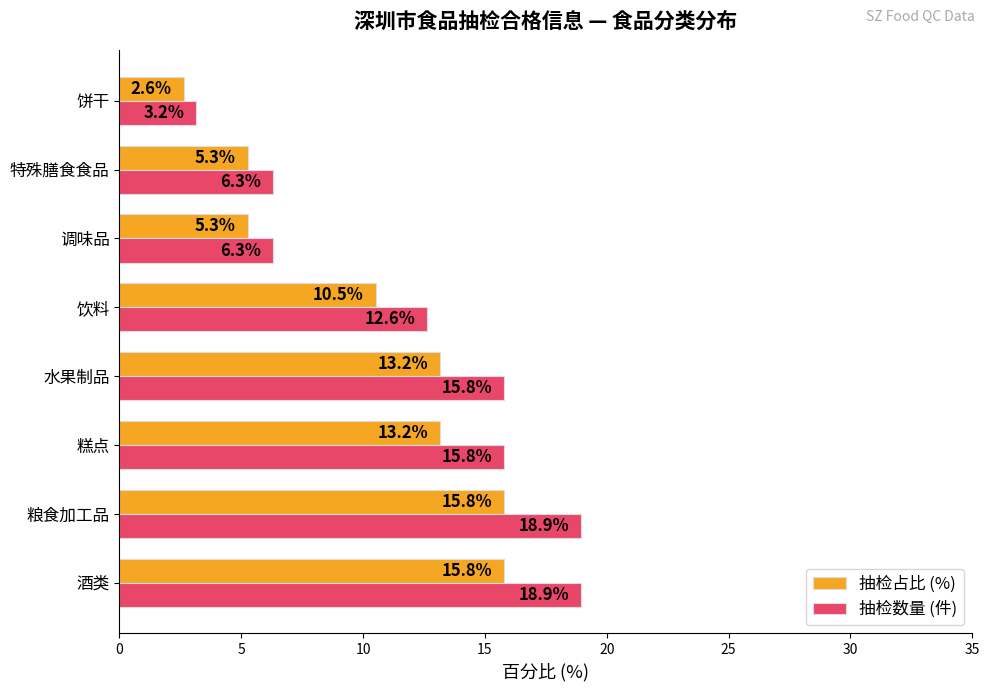

What is the average value of the 抽检占比 (%) series?

10.2